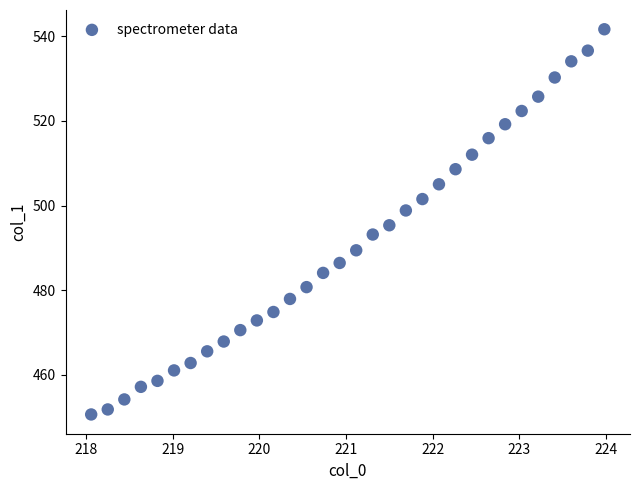

What is the range of X values (max minus min)?

5.9